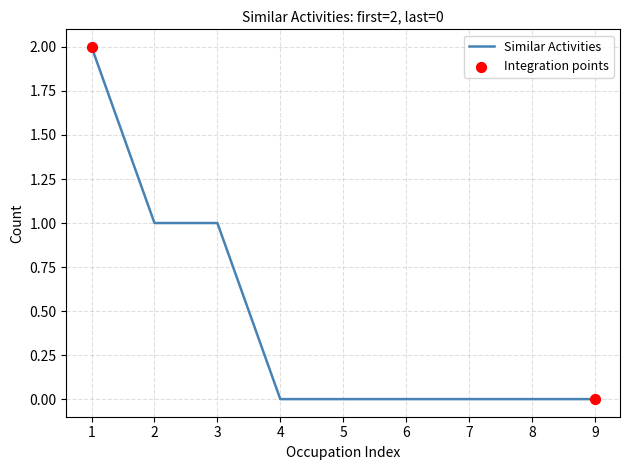

True or false: the data shows 0 at 8.

True